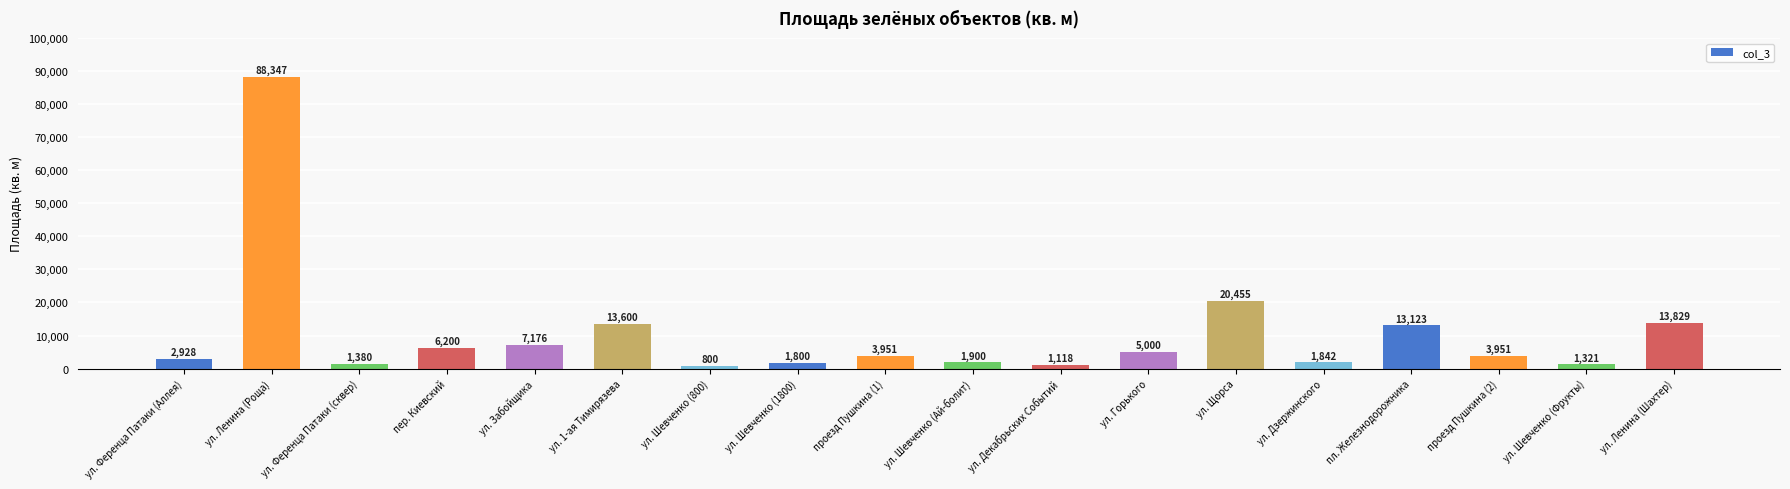

True or false: the data shows 13122.5 at пл. Железнодорожника.

True